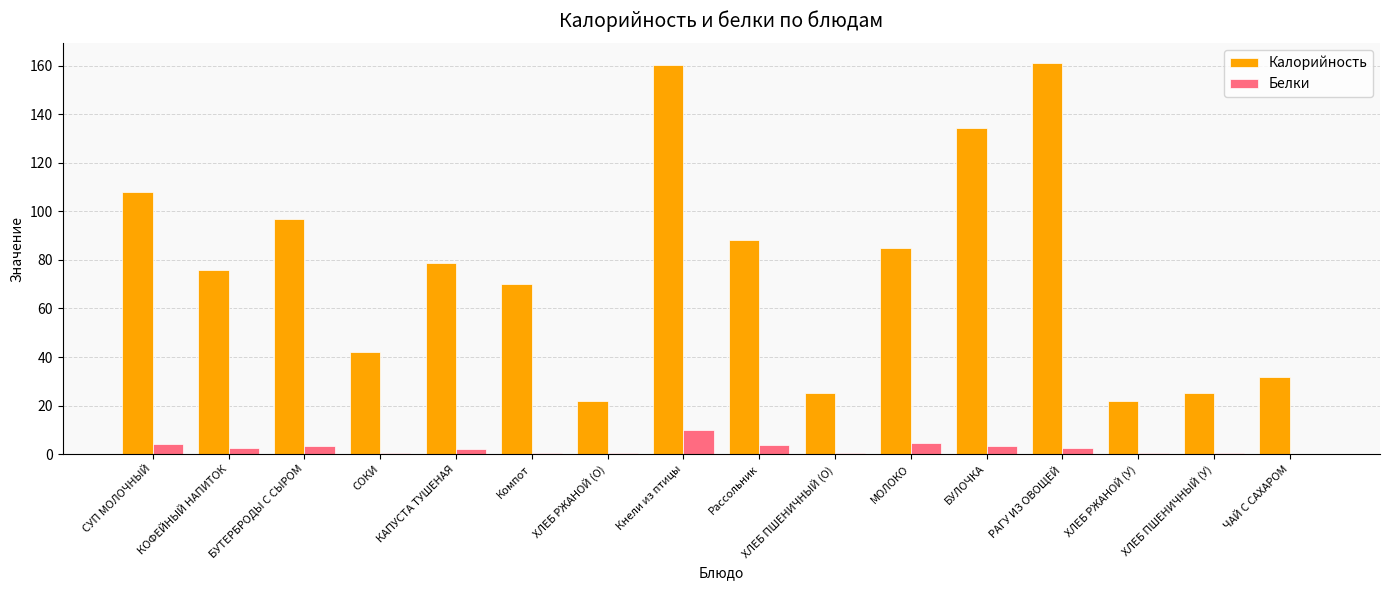

What is the sum of all Калорийность values?

1225.0